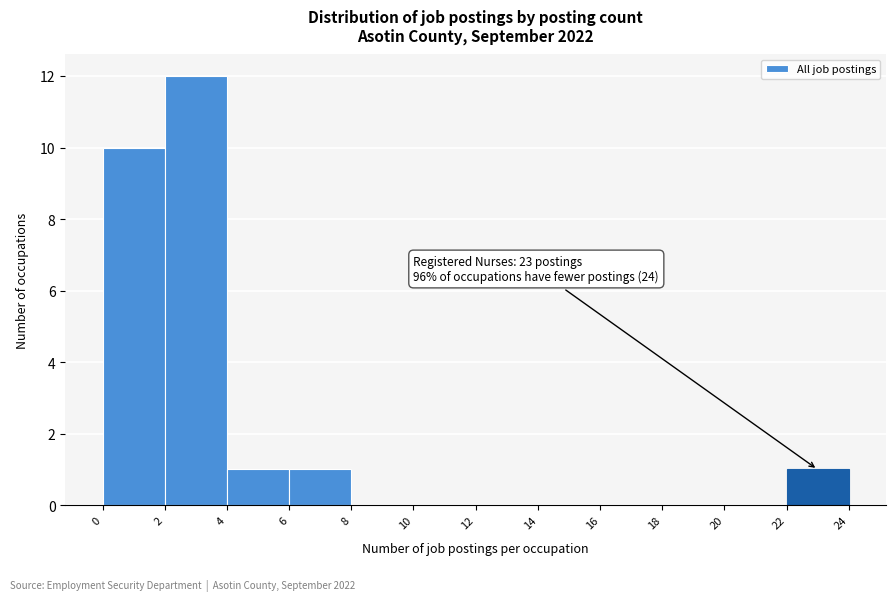

Over which range of the x-axis is the bar tallest?

2 to 4